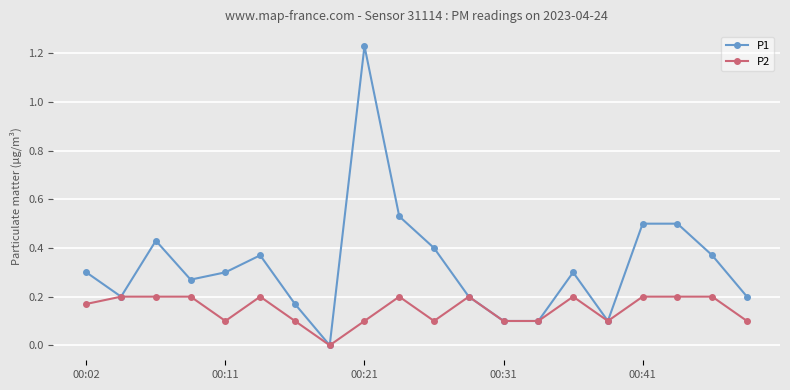

How many values in P1 are above zero?

19